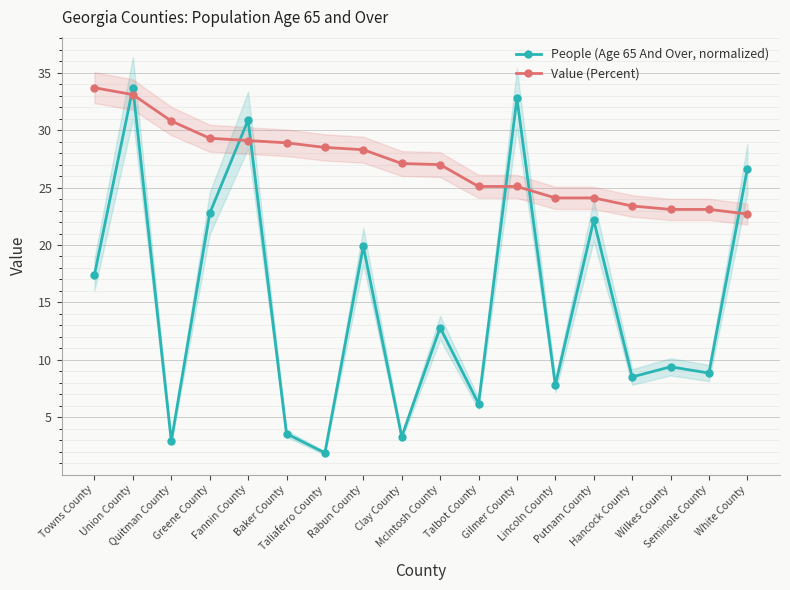

Rank the series at Clay County from highest to lowest value.

Value (Percent), People (Age 65 And Over, normalized)